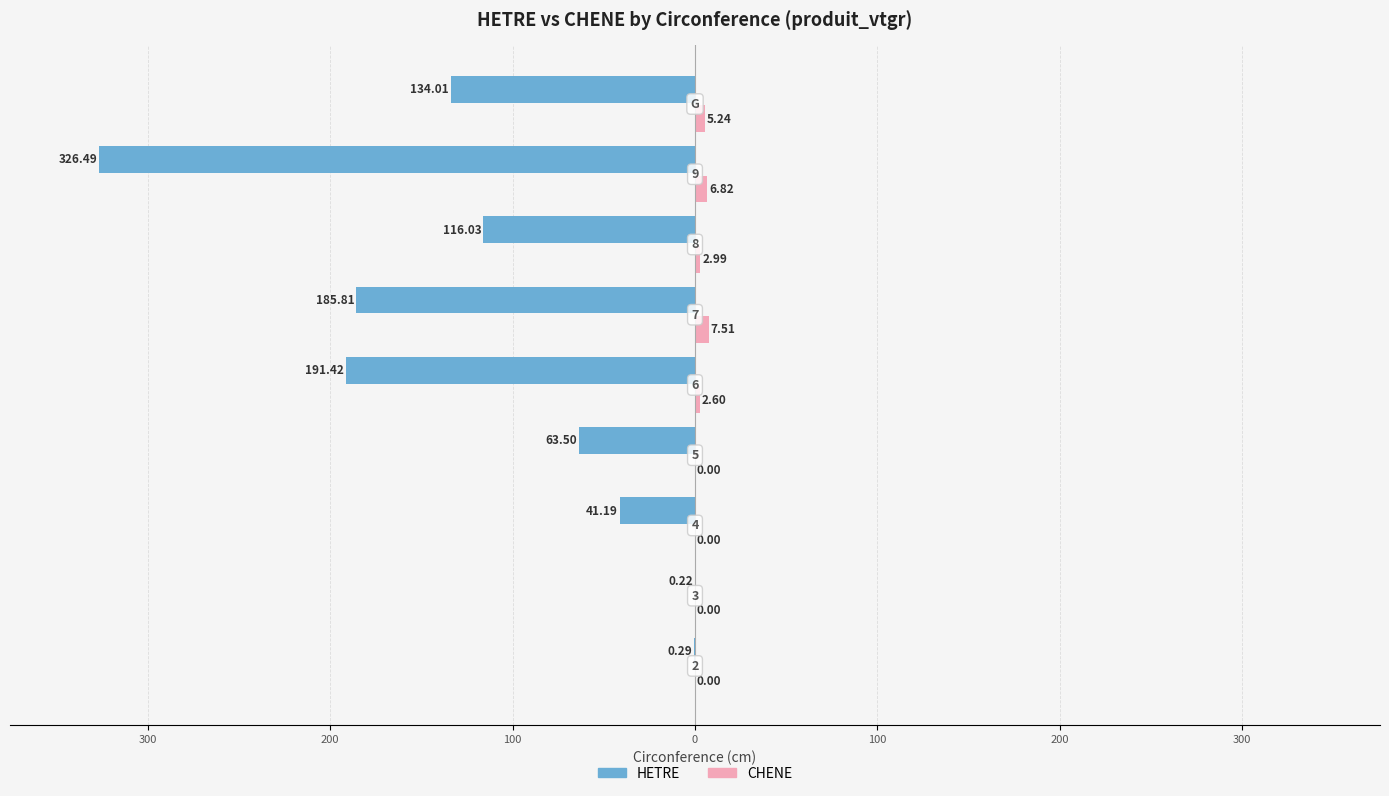

What is the difference between the maximum and minimum values in the HETRE series?

326.3